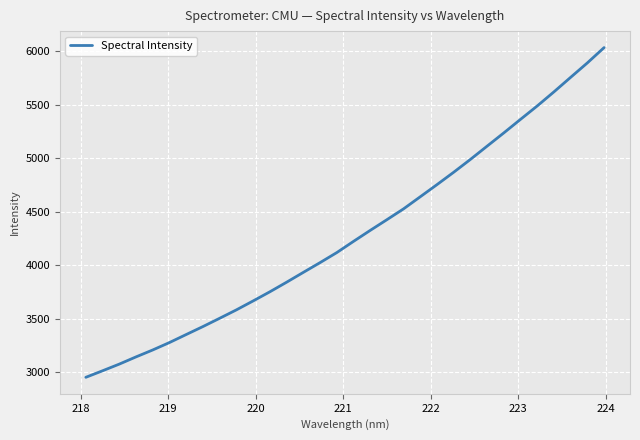

What is the minimum value shown in the chart?

2954.5